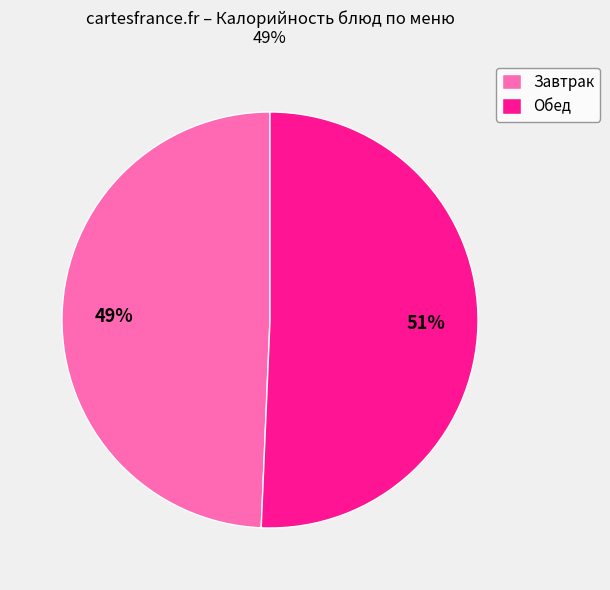

What percentage is the Завтрак slice, to the nearest percent?

49%